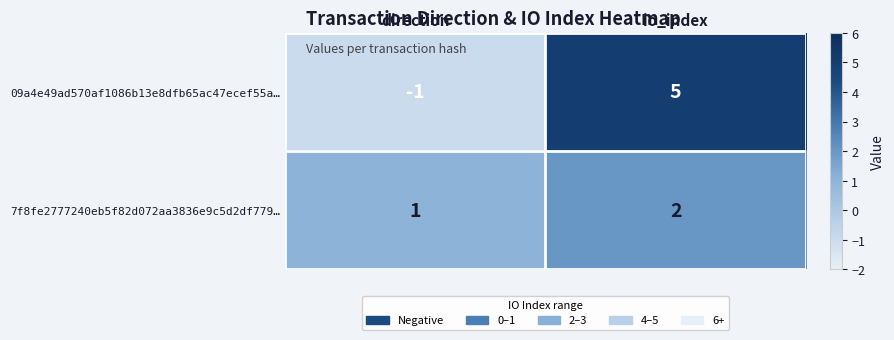

Which series has the largest total across all categories?

09a4e49ad570af1086b13e8dfb65ac47ecef55a…